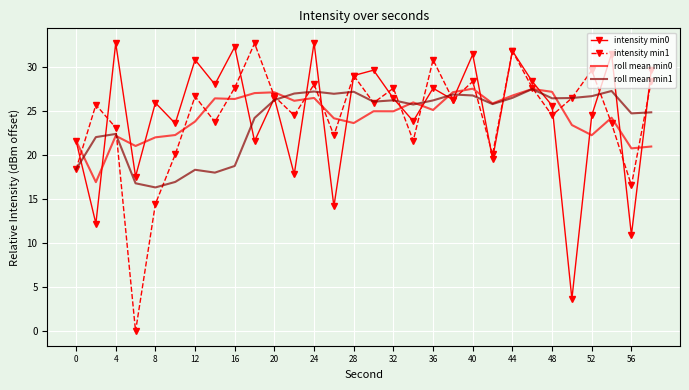

What is the greatest value displayed?

32.7